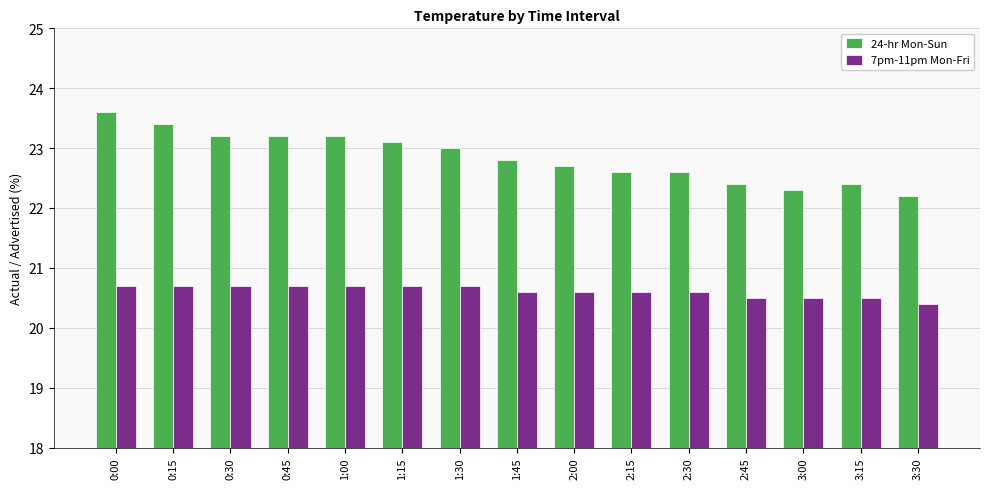

List the series in order of their overall mean, highest first.

24-hr Mon-Sun, 7pm-11pm Mon-Fri